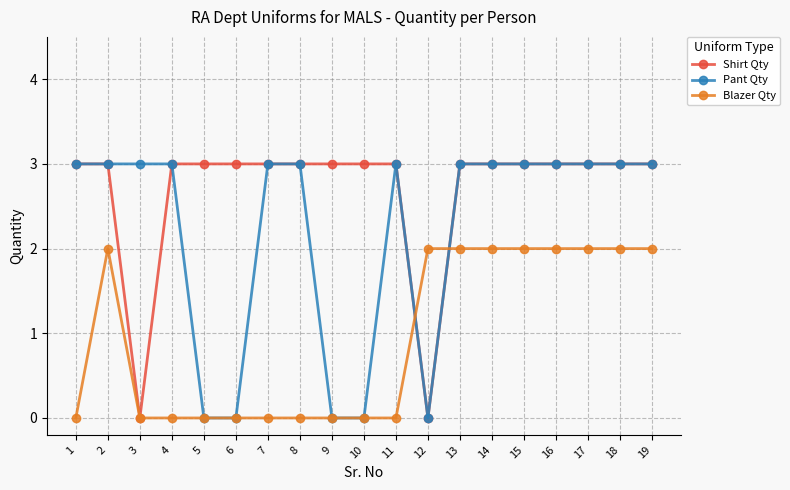

Reading right to left, what are all the values shown in this chart?

Shirt Qty: 19=3	18=3	17=3	16=3	15=3	14=3	13=3	12=0	11=3	10=3	9=3	8=3	7=3	6=3	5=3	4=3	3=0	2=3	1=3
Pant Qty: 19=3	18=3	17=3	16=3	15=3	14=3	13=3	12=0	11=3	10=0	9=0	8=3	7=3	6=0	5=0	4=3	3=3	2=3	1=3
Blazer Qty: 19=2	18=2	17=2	16=2	15=2	14=2	13=2	12=2	11=0	10=0	9=0	8=0	7=0	6=0	5=0	4=0	3=0	2=2	1=0